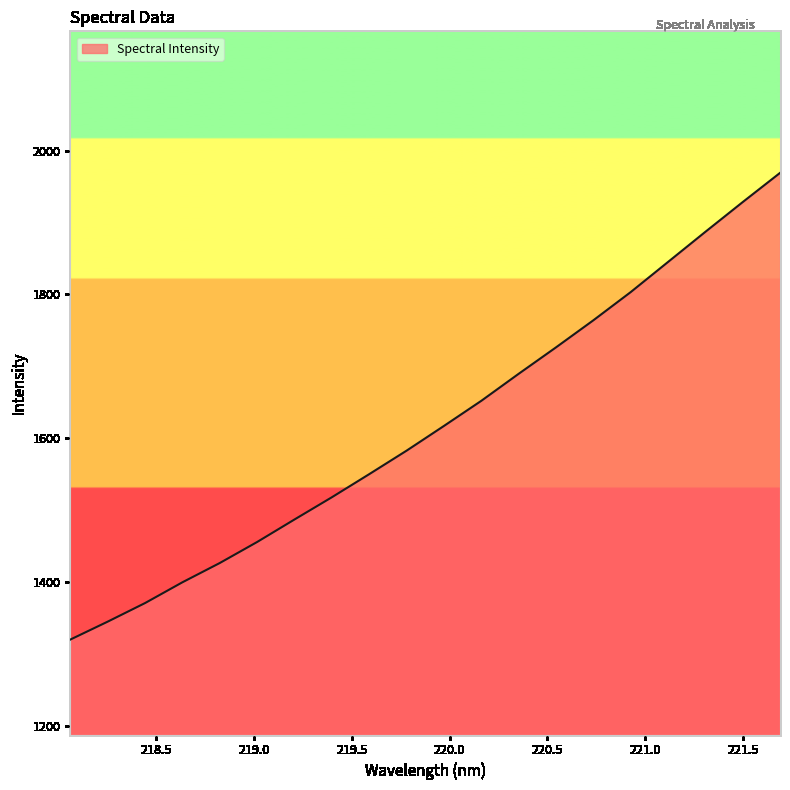

What is the difference between the maximum and minimum values?

649.0